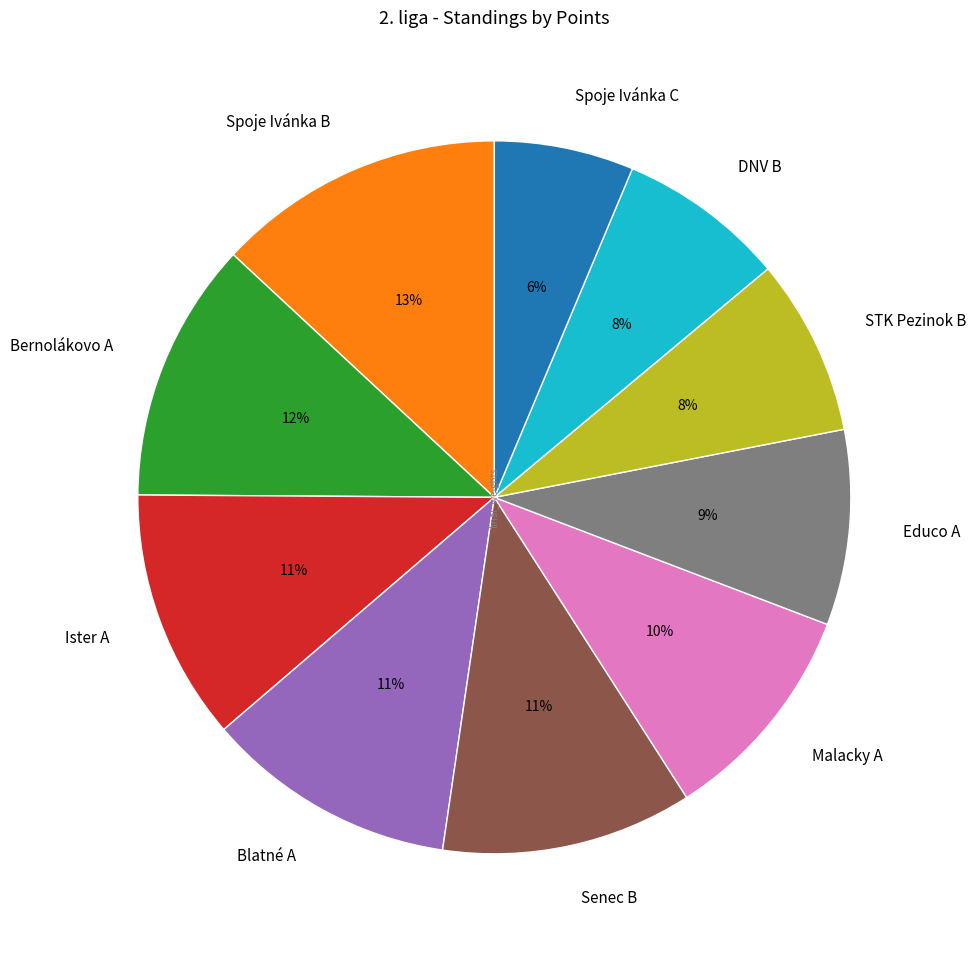

What percentage is the Ister A slice, to the nearest percent?

11%